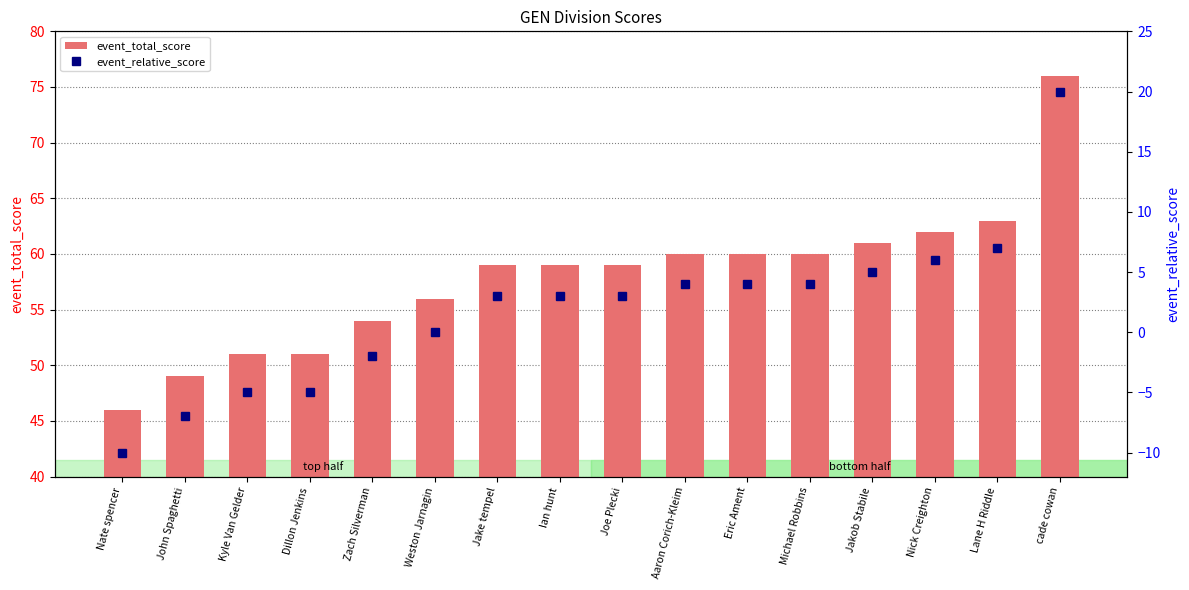

Rank the series by their average value, from lowest to highest.

event_relative_score, event_total_score